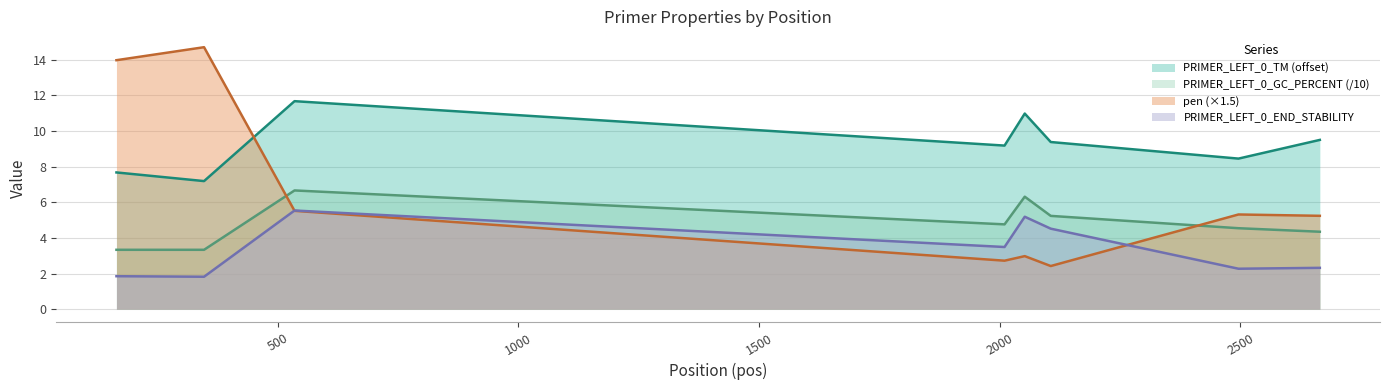

What is the total value across all series at 2496?

20.6